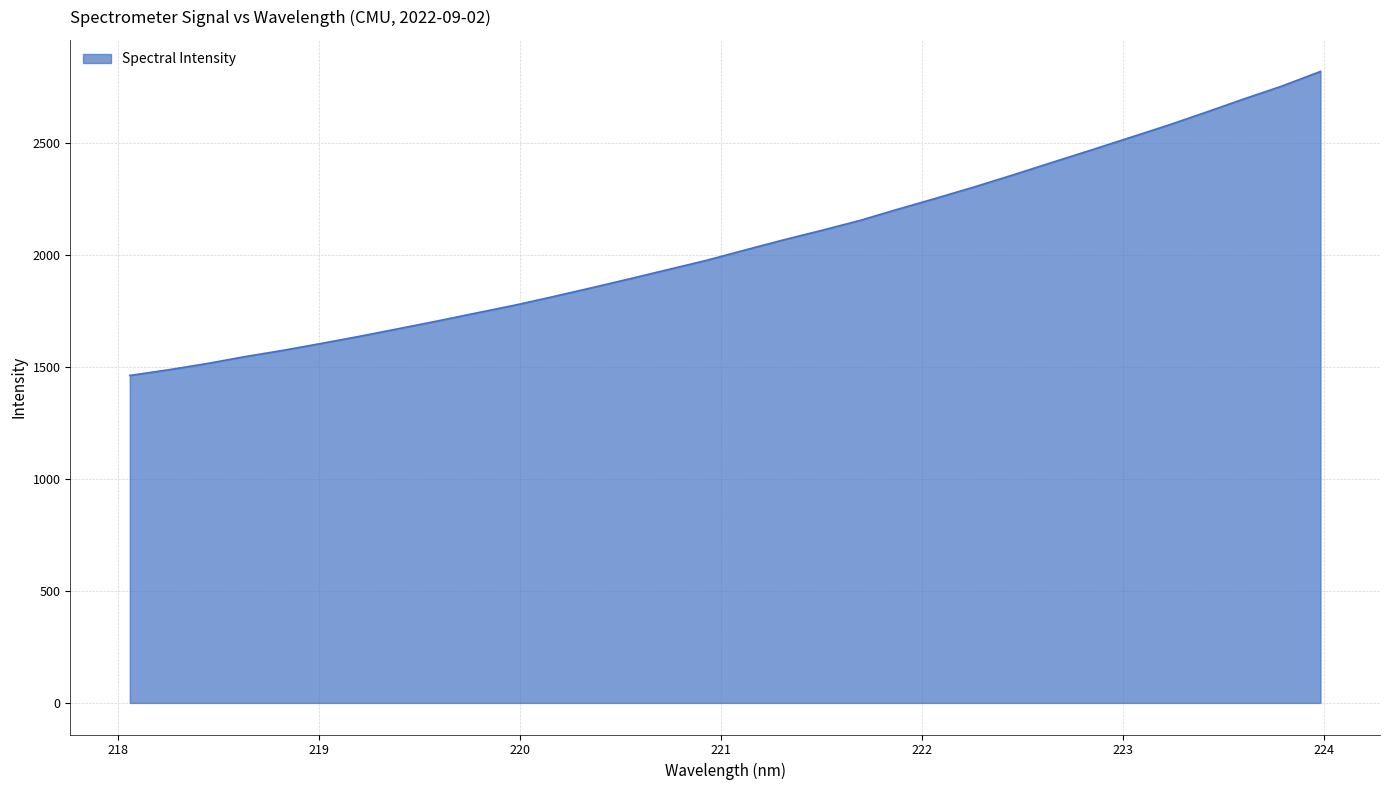

What is the difference between the maximum and minimum values?

1357.5